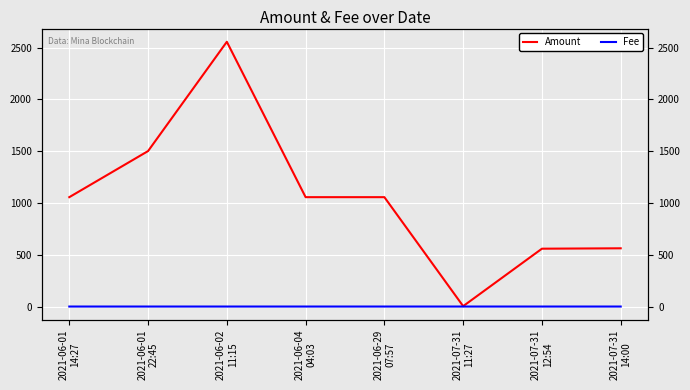

Reading right to left, what are all the values shown in this chart?

Amount: 562.2	558.4	3.8	1055.8	1055.9	2555.7	1500.8	1055.8
Fee: 0.0	0.0	0.0	0.0	0.0	0.0	0.0	0.0